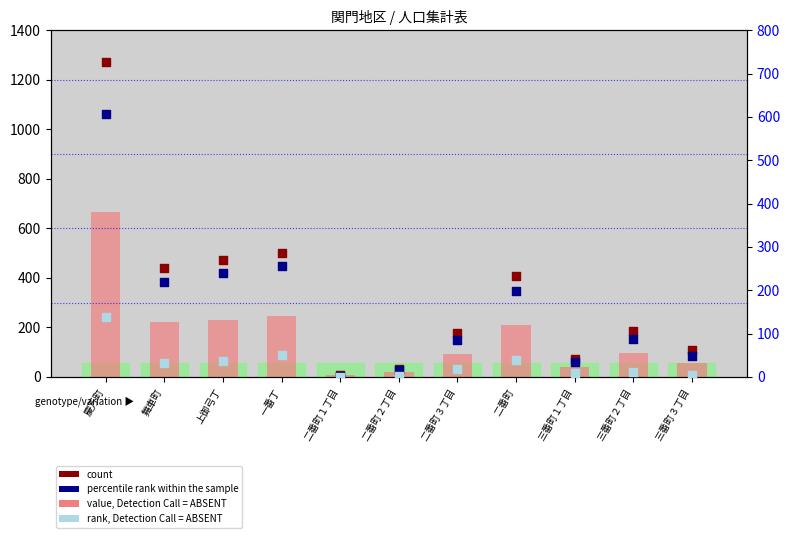

What are all the series names shown in the legend?

value, Detection Call = ABSENT, count, percentile rank within the sample, rank, Detection Call = ABSENT